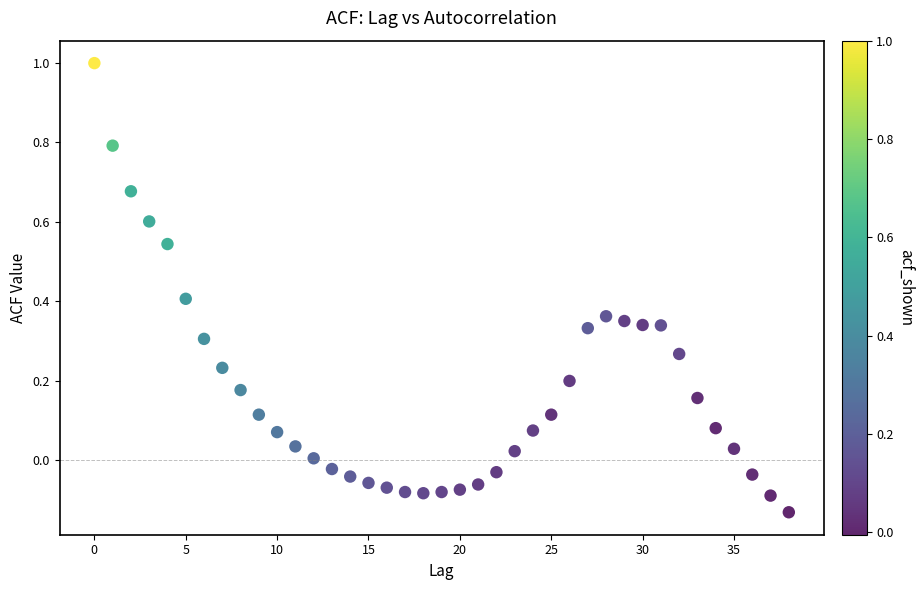

What is the range of Y values (max minus min)?

1.1